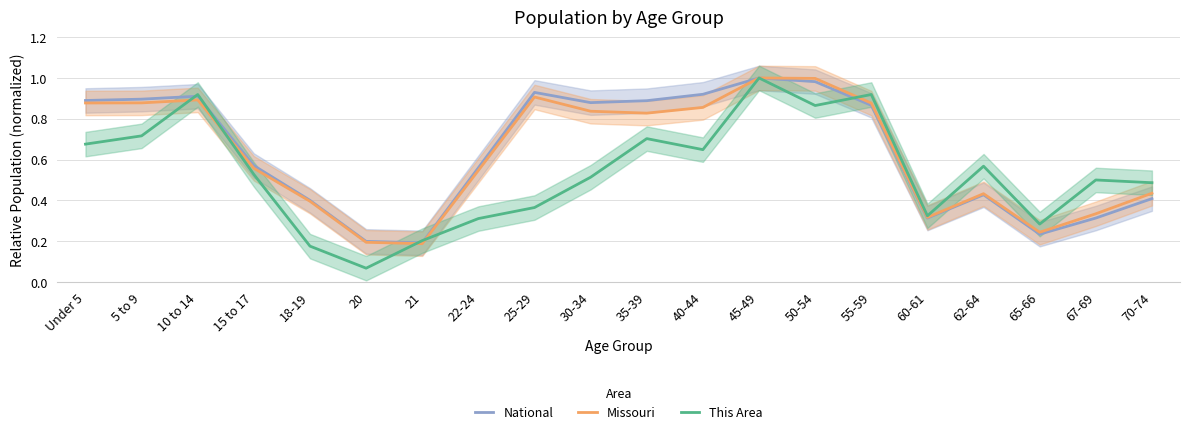

The value of National at 18-19 is 0.6. True or false?

False